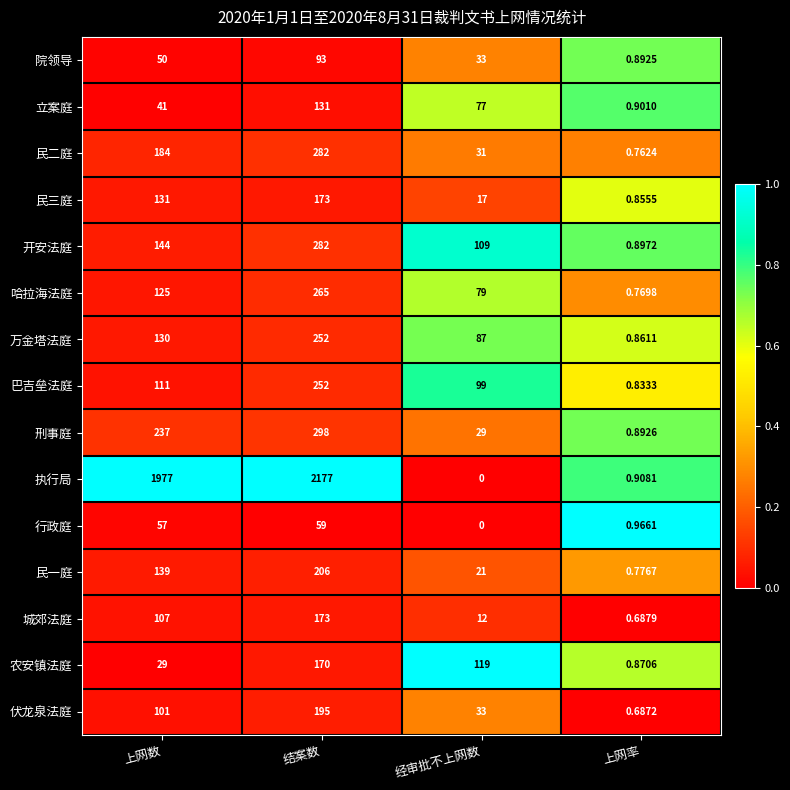

Between 上网数 and 上网率, which series saw the biggest shift?

执行局